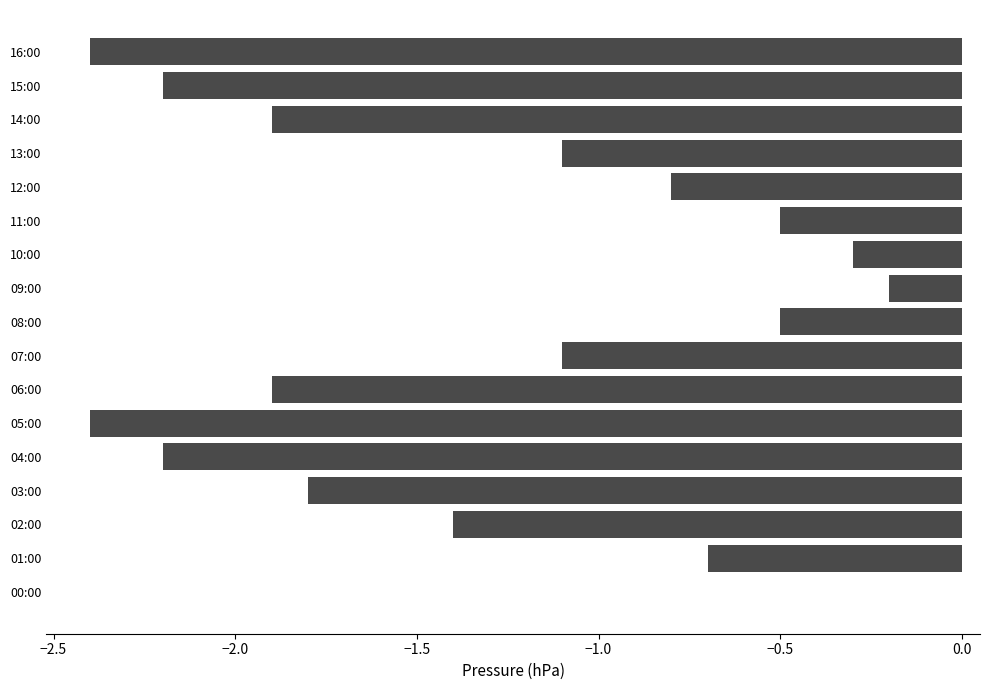

What is the average value?

-1.3